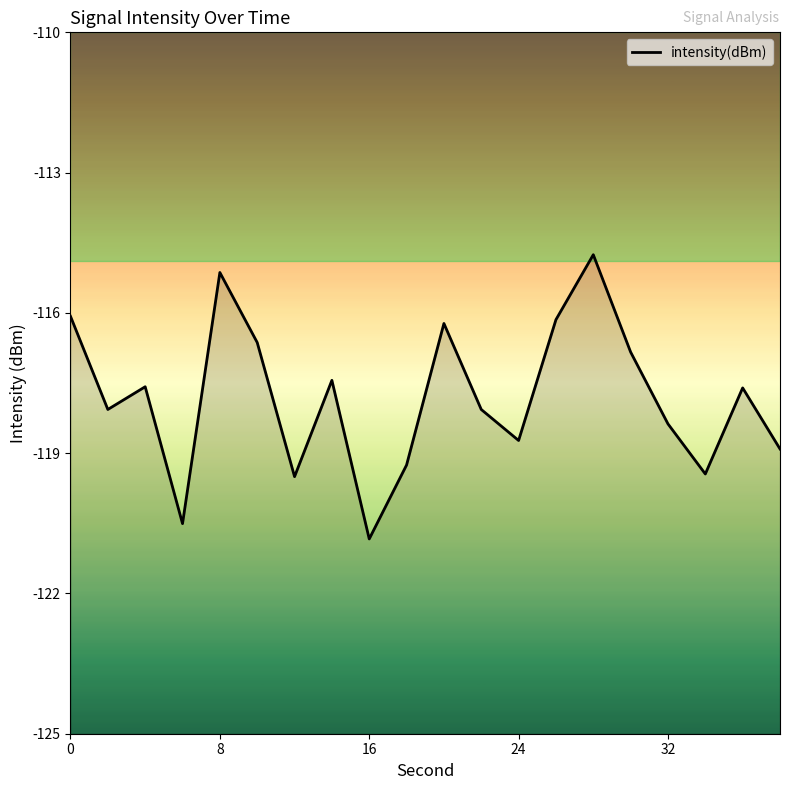

The chart shows a value of -120.8 at 16. True or false?

True